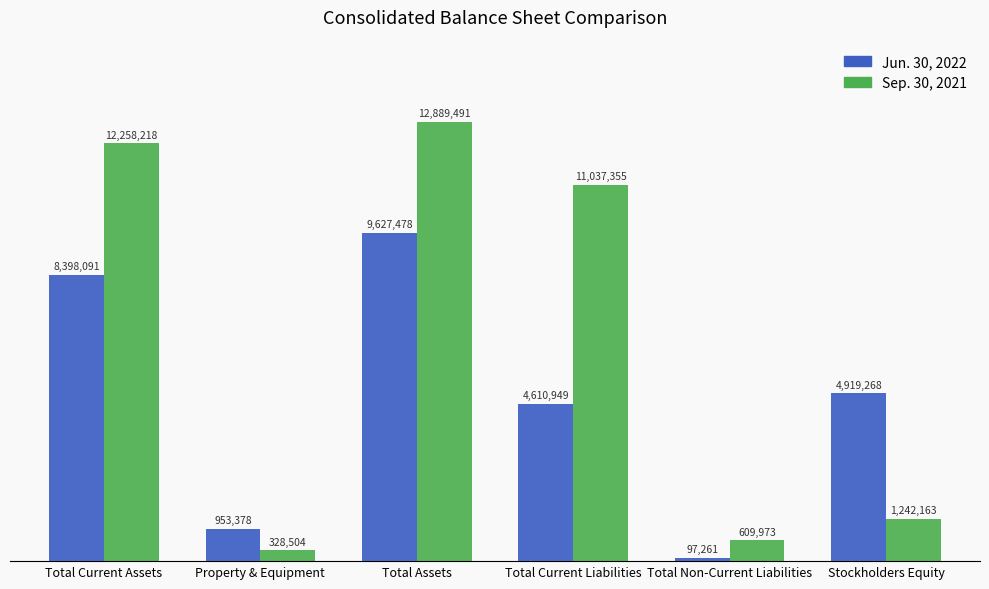

Where is Jun. 30, 2022 nearest to the value 4862369?

Stockholders Equity